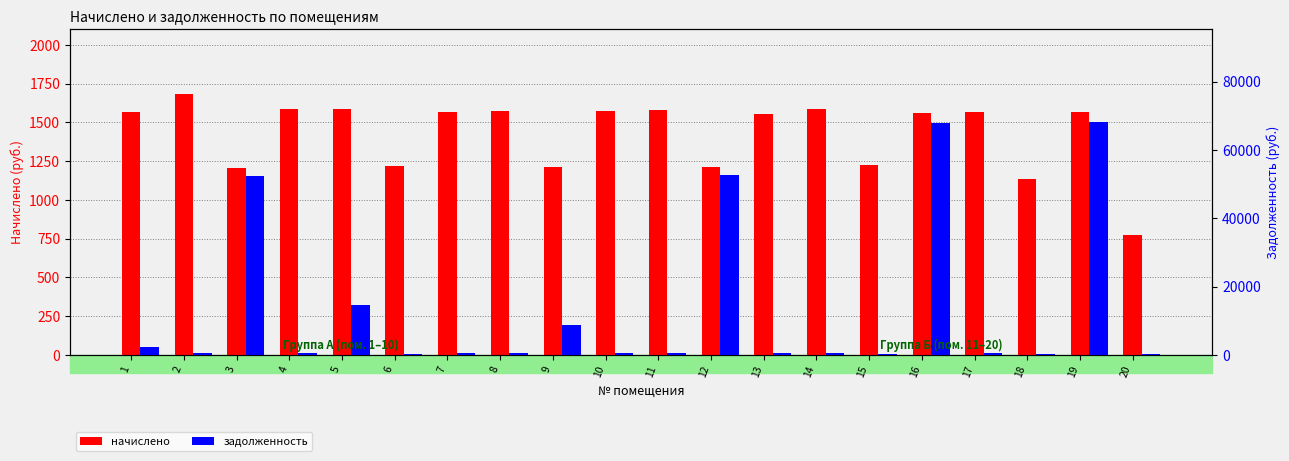

How many data points in начислено are above 1566?

10